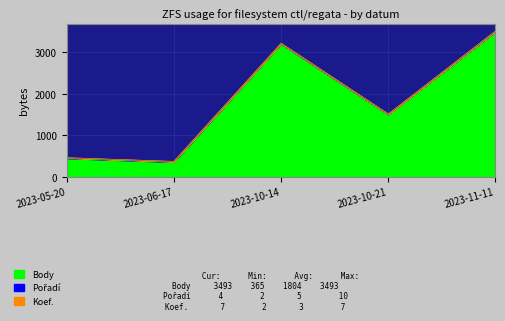

Is it true that Koef. equals 7 at 2023-11-11?

True